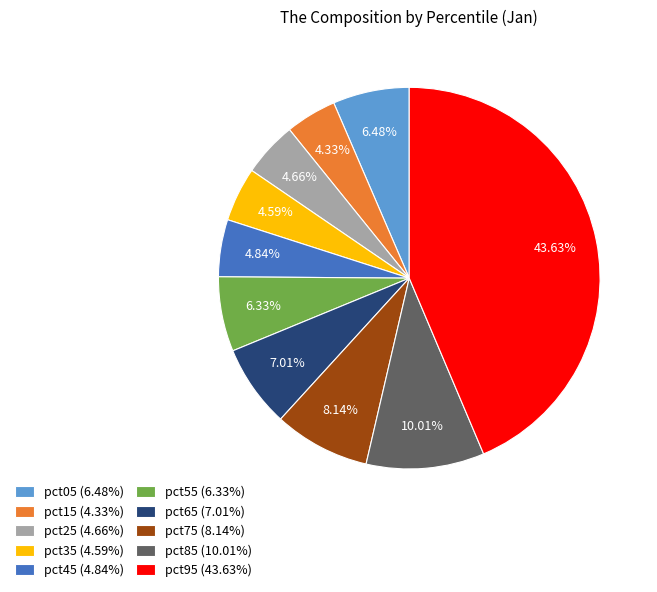

Combined, do pct55 (6.33%) and pct35 (4.59%) account for over 50%?

No